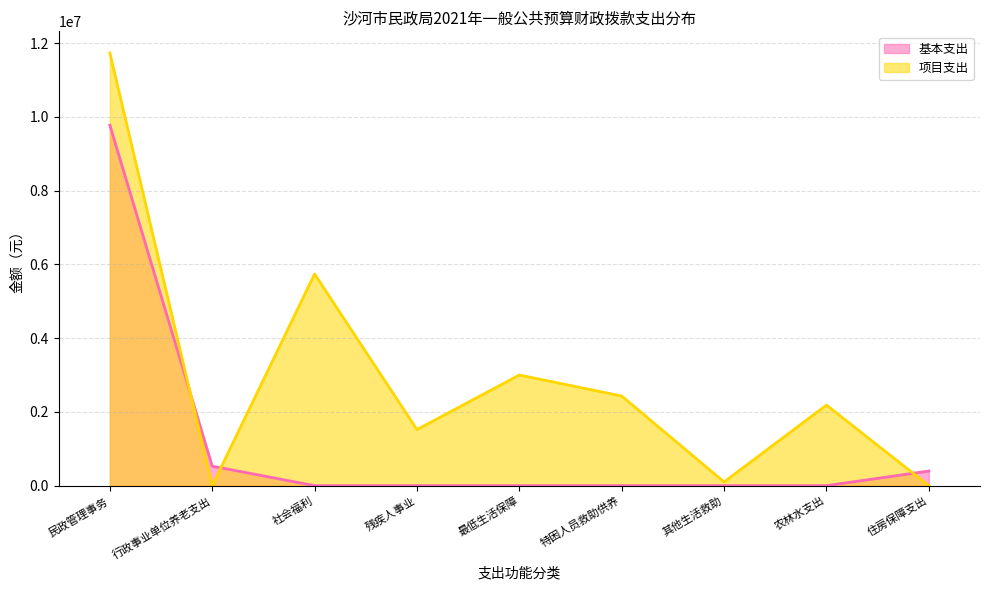

At which label does 基本支出 reach its minimum?

社会福利